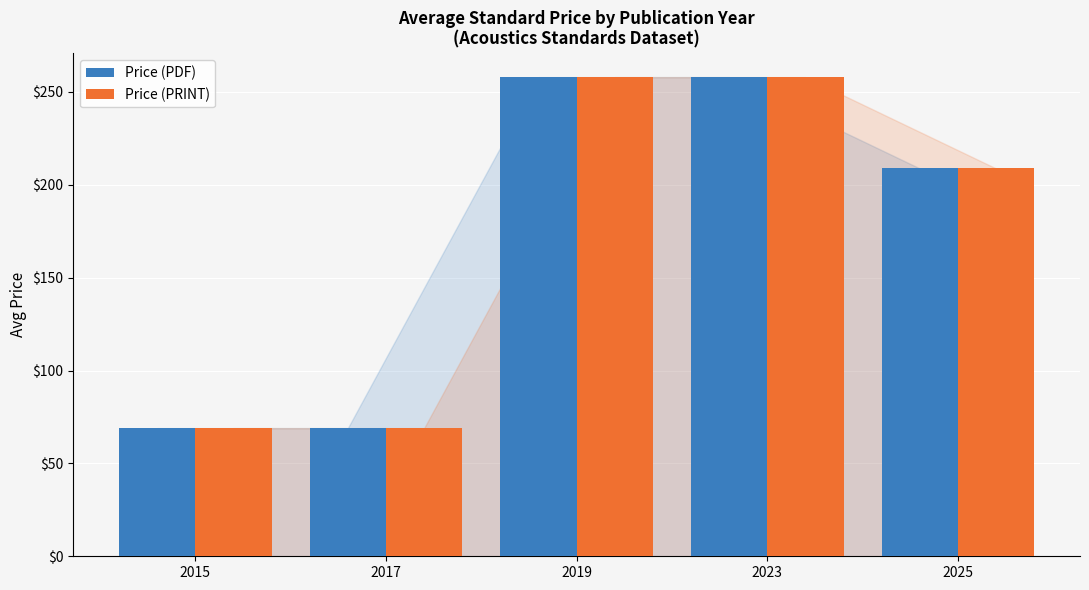

The value of Price (PDF) at 2017 is 69.0. True or false?

True